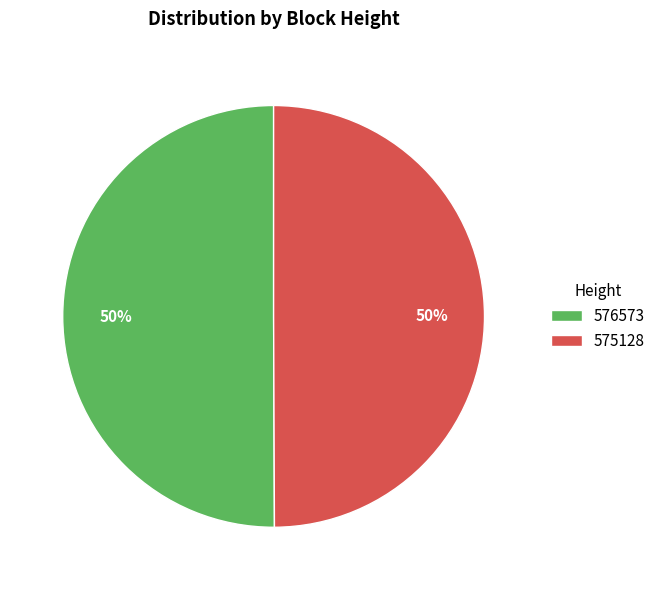

What is the ratio of the value at 575128 to the value at 576573?

1.0